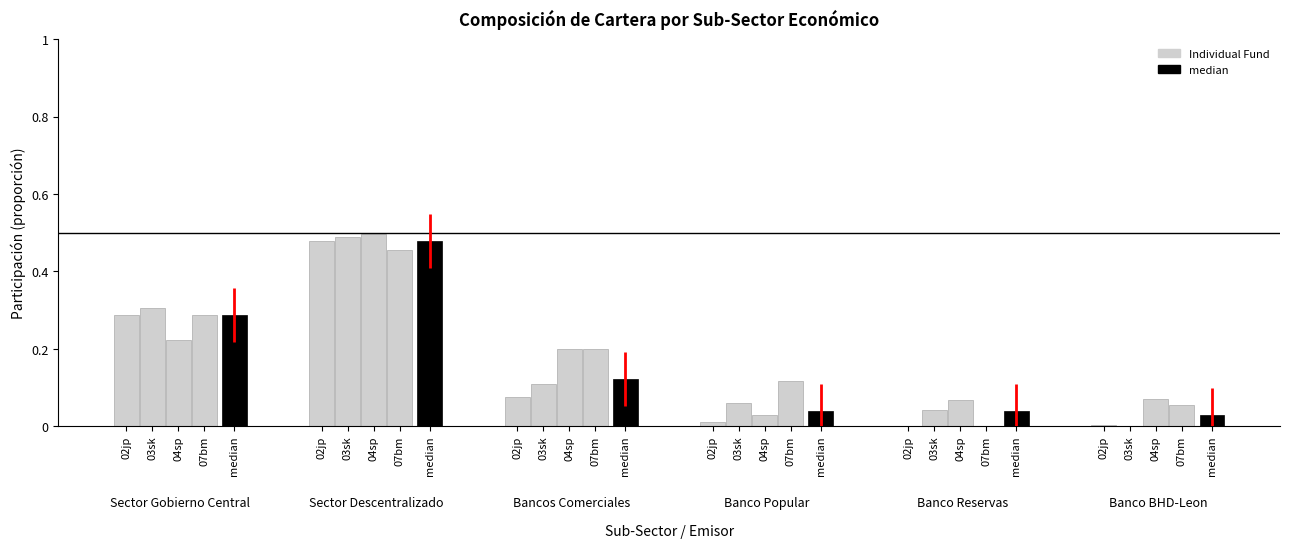

Is it true that SCOTIA PARTICIPACIÓN equals 0.7 at 1?

False